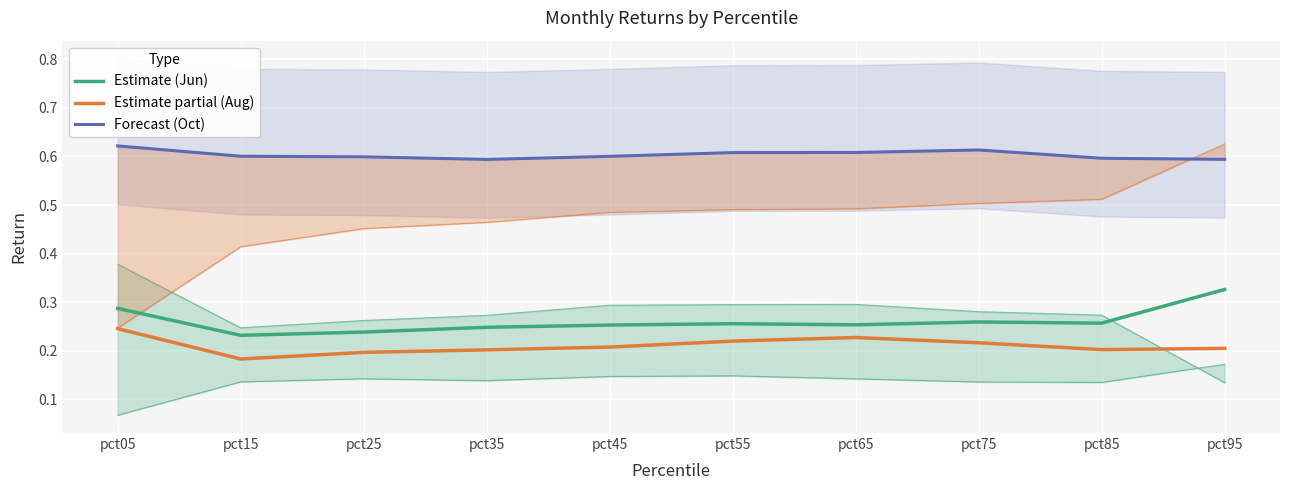

At which category does Estimate partial (Aug) reach its first local valley?

pct15